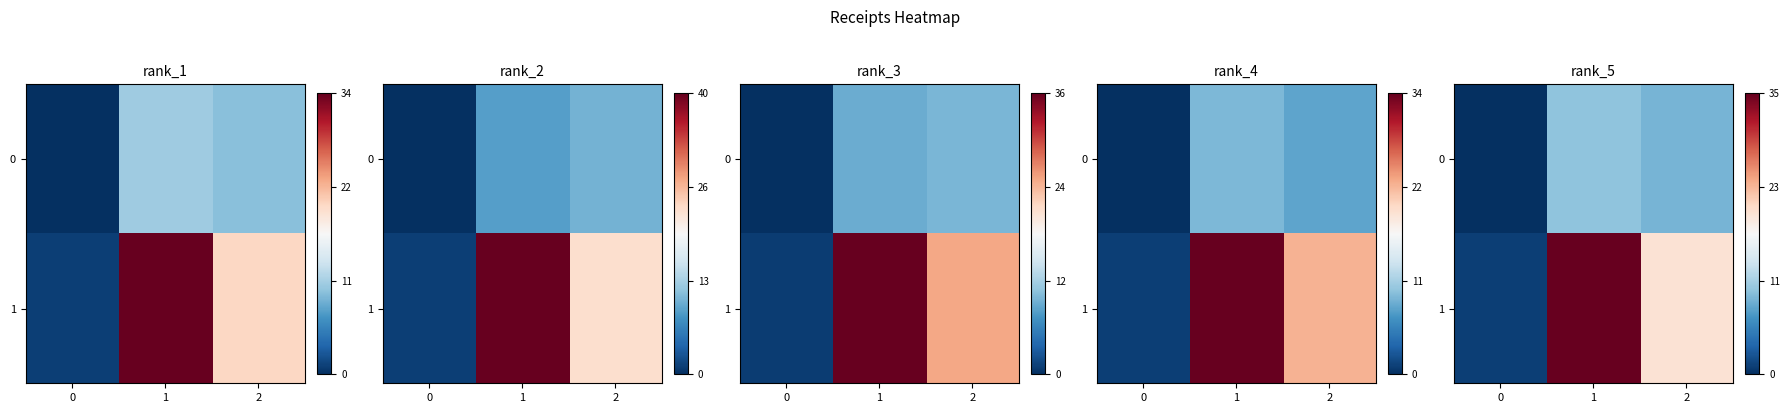

Which series has the widest spread of values?

row_1